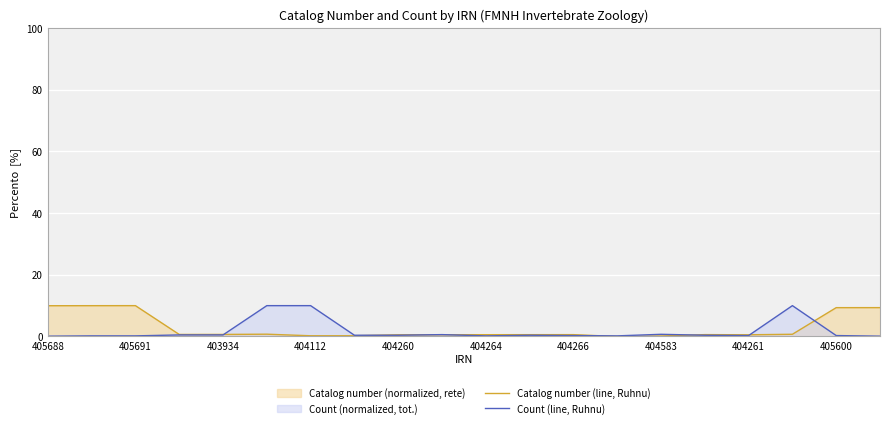

True or false: Catalog number (line, Ruhnu) has a value of 0.9 at 11.

False